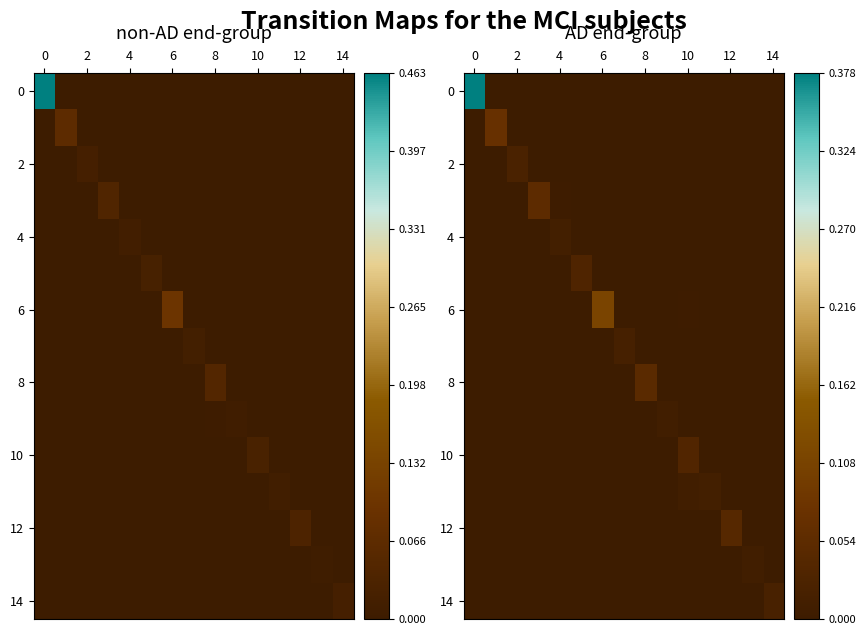

The 12 series shows 0.0 at 10. True or false?

True